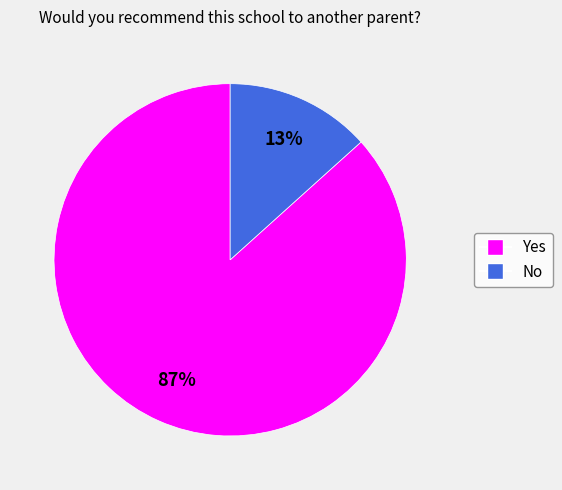

How many slices are in this pie chart?

2